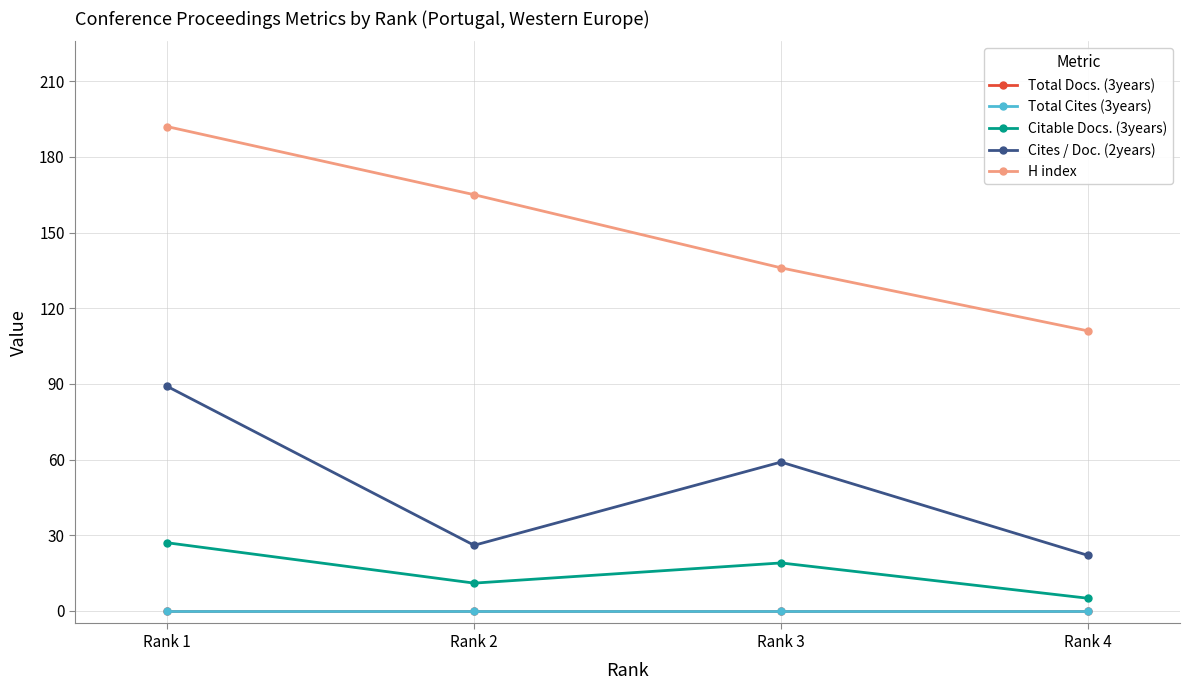

Read the Citable Docs. (3years) value at Rank 3, to the nearest 5.

20